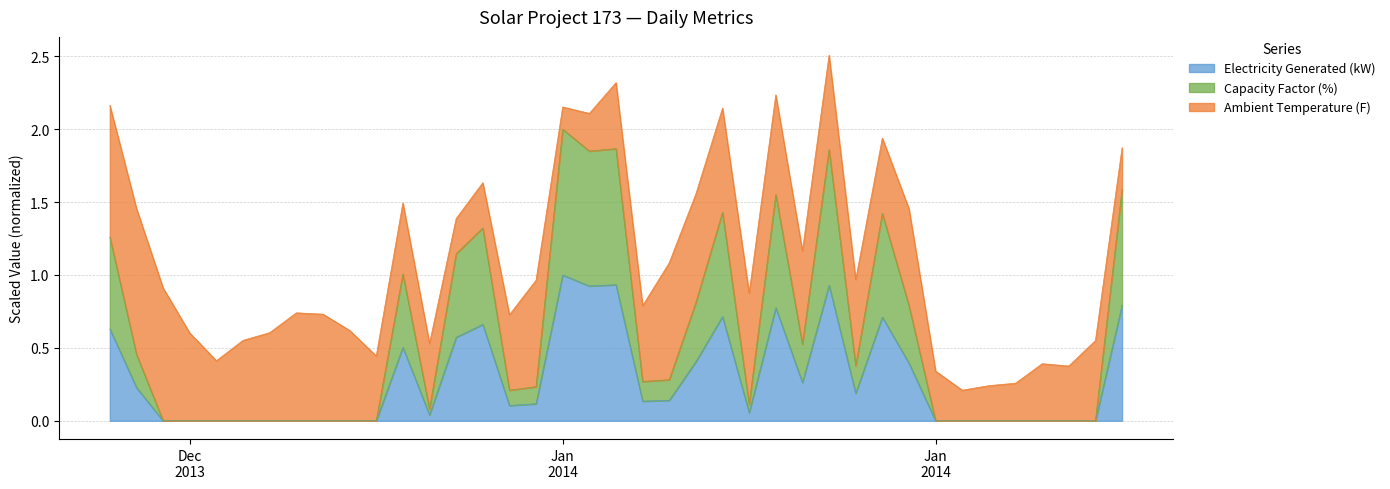

Which category has the lowest value in the Electricity Generated (kW) series?

2013-12-23